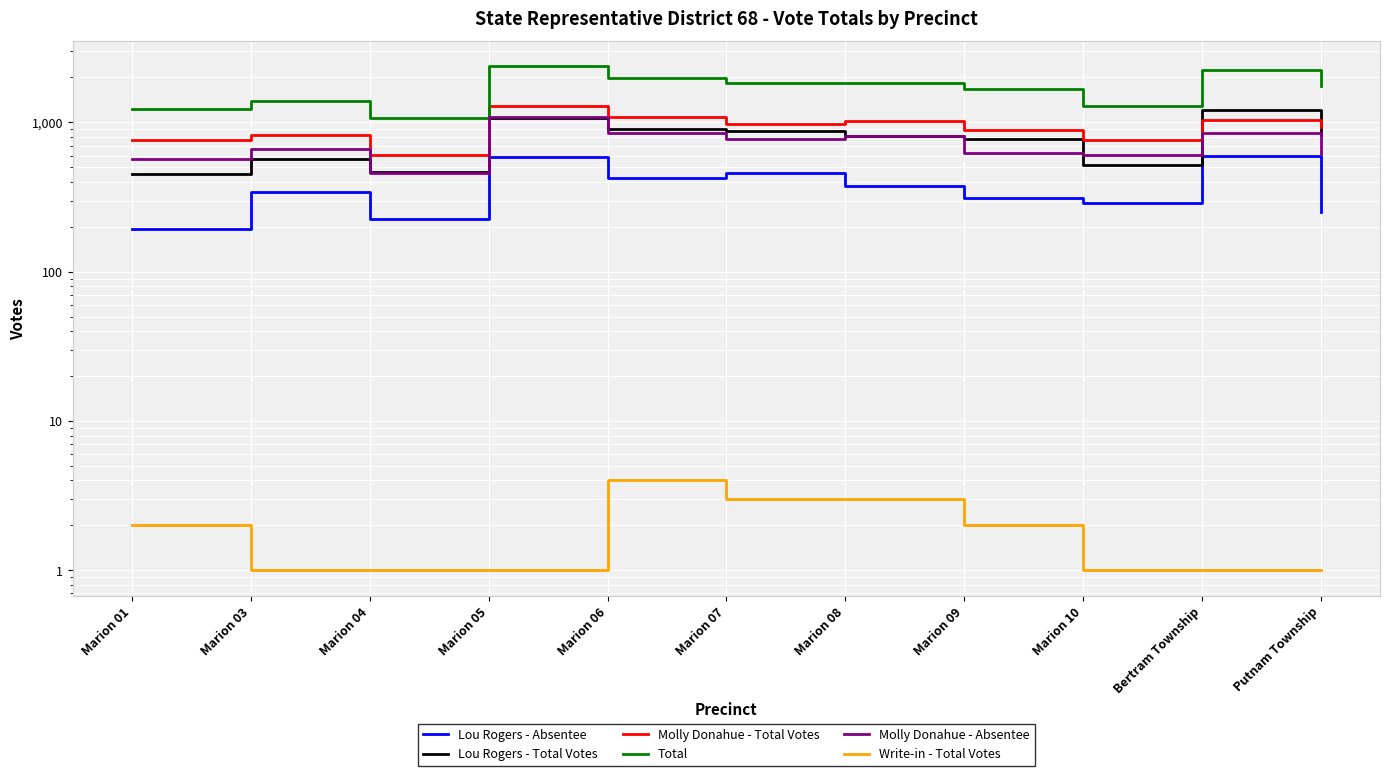

True or false: Write-in - Total Votes has a value of 3 at Marion 01.

False